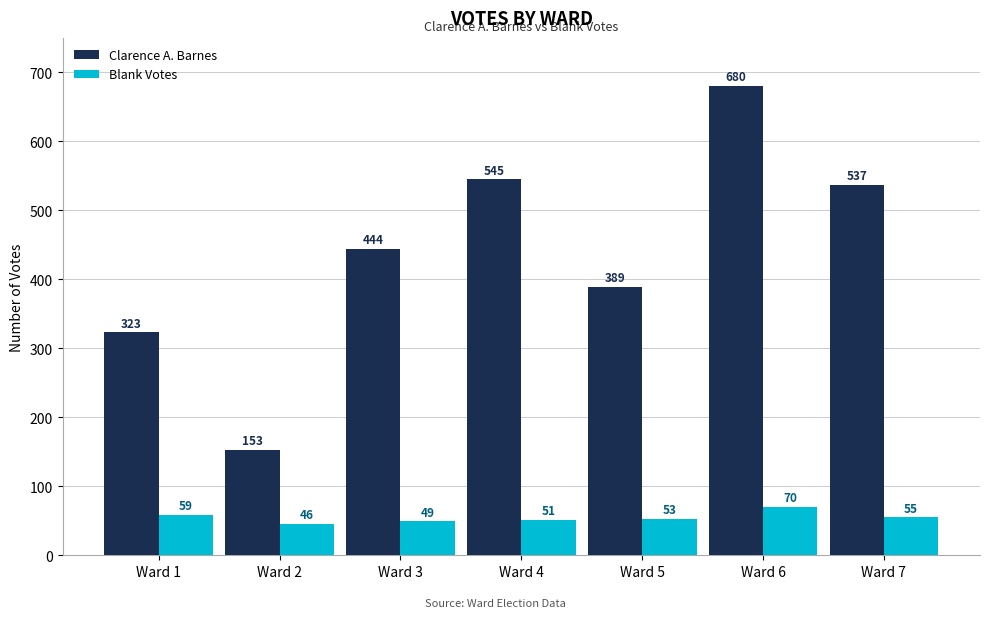

How many bars are there in total?

14